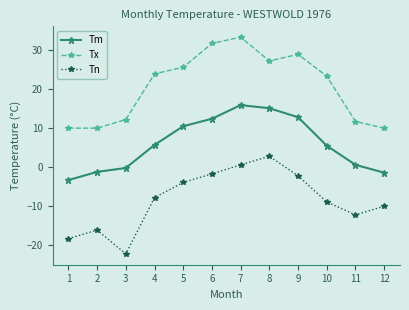

Rank the series by their average value, from highest to lowest.

Tx, Tm, Tn